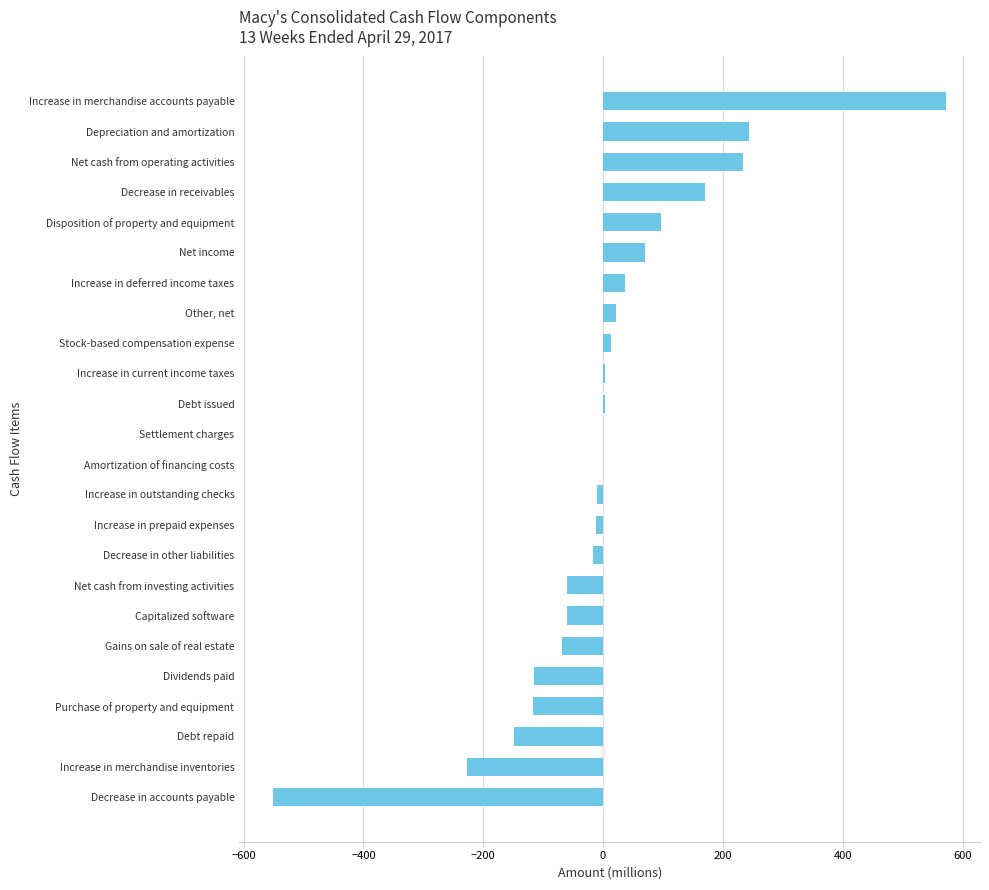

The chart shows a value of -551 at Decrease in accounts payable. True or false?

True